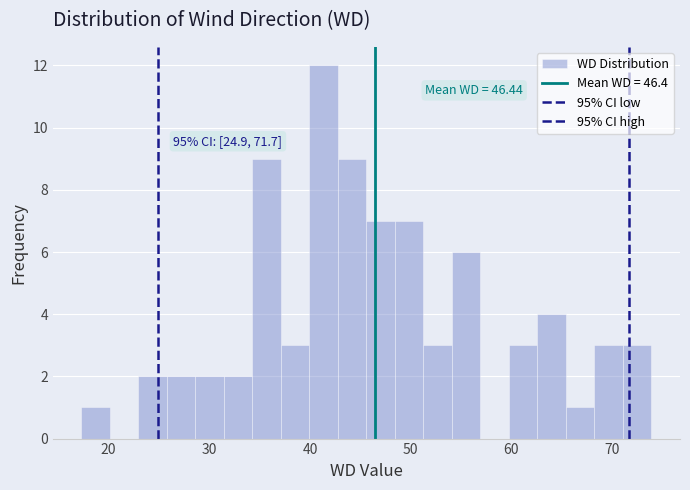

Around what value on the x-axis is the tallest bar? Give the approximate position of its centre, as read against the axis.

41